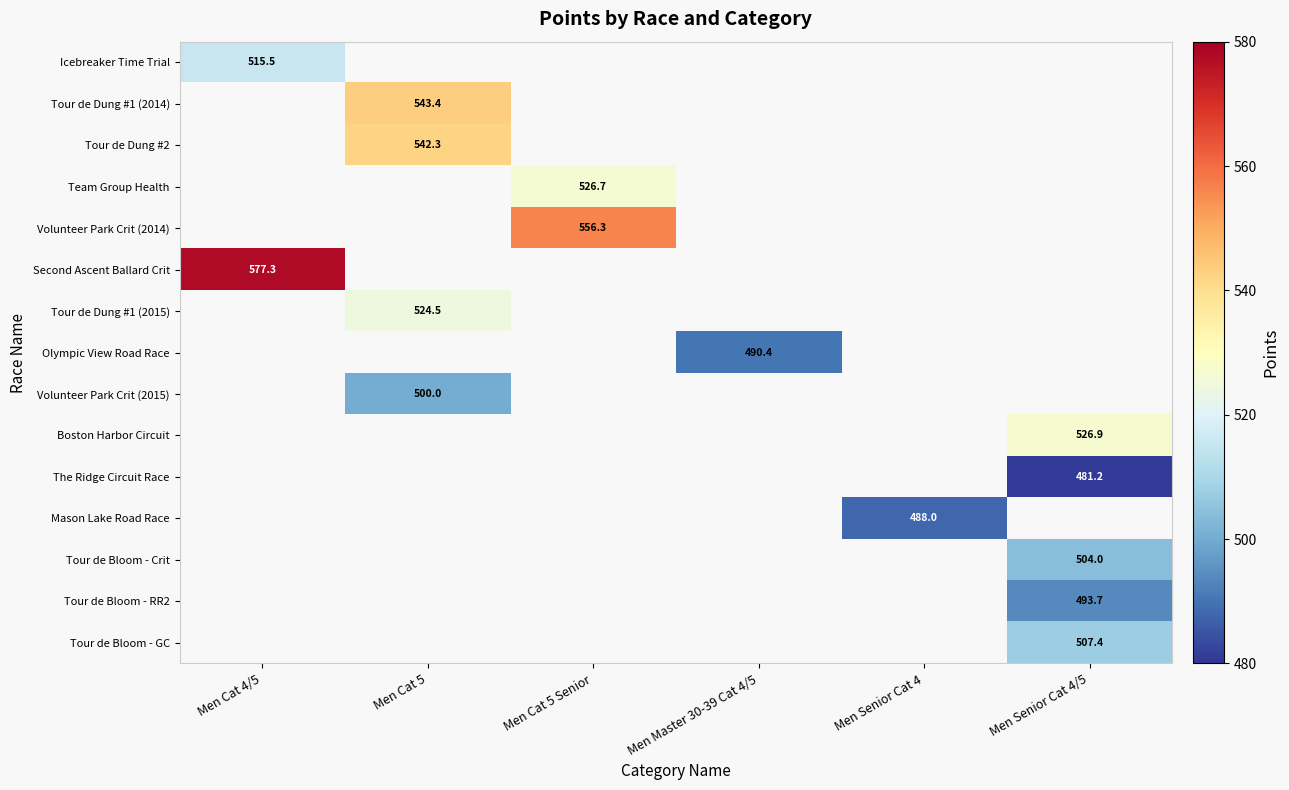

How many series are shown in this chart?

15